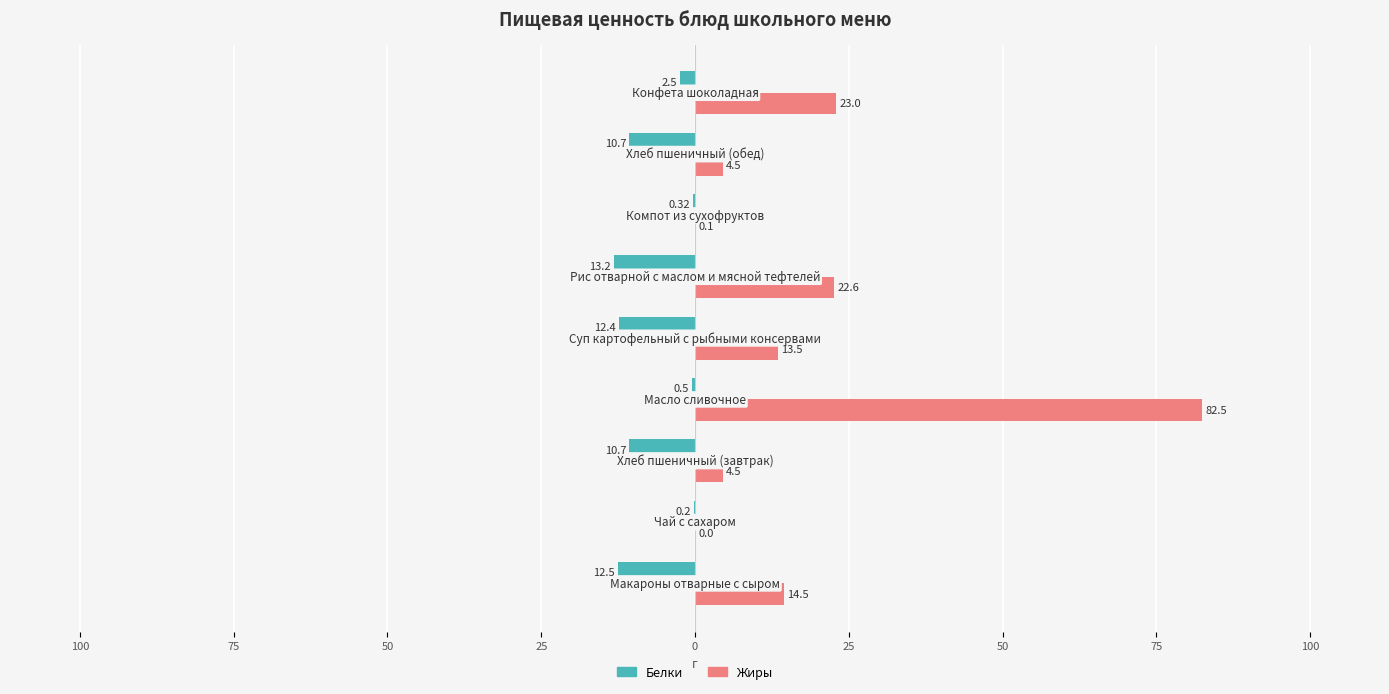

What are all the series names shown in the legend?

Белки, Жиры